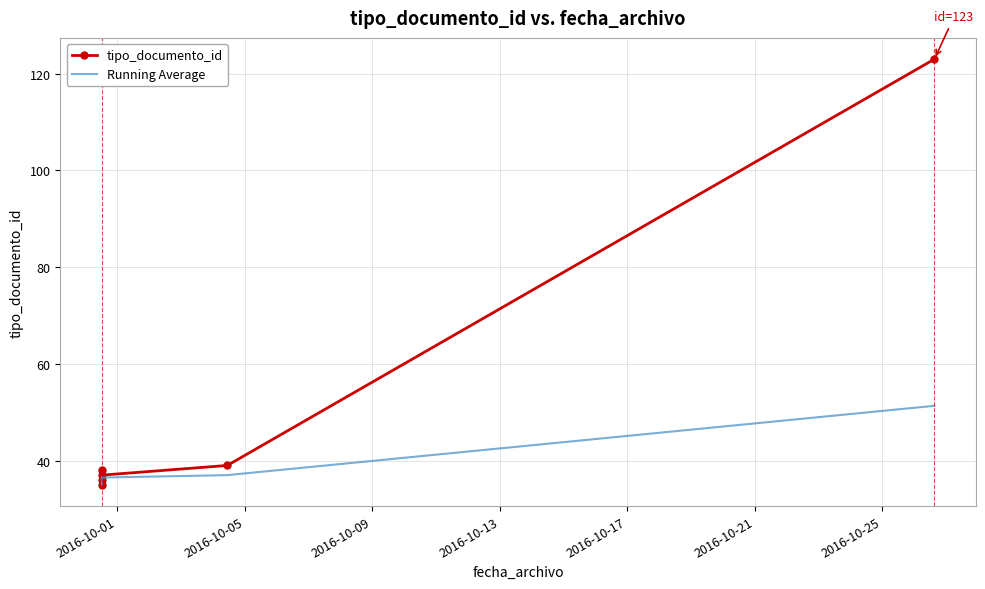

Which series changed the most between 2016-10-05 and 2016-10-17?

tipo_documento_id